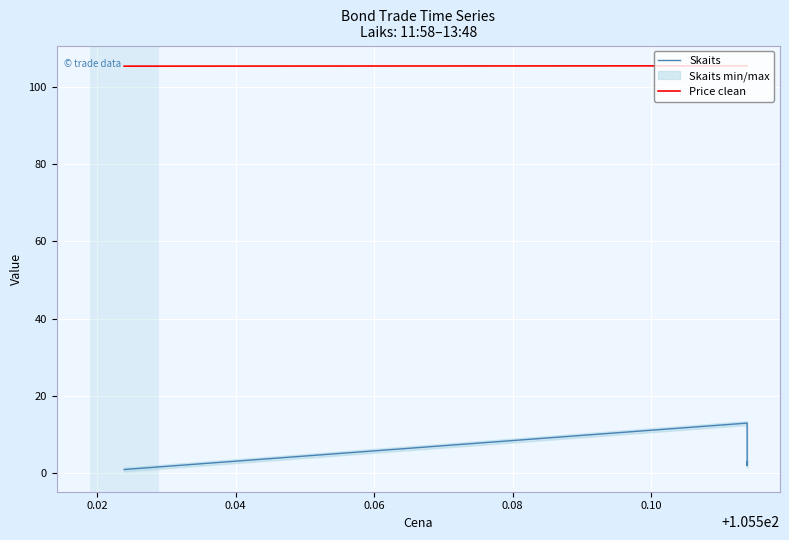

True or false: Skaits and Price clean cross at least once.

False